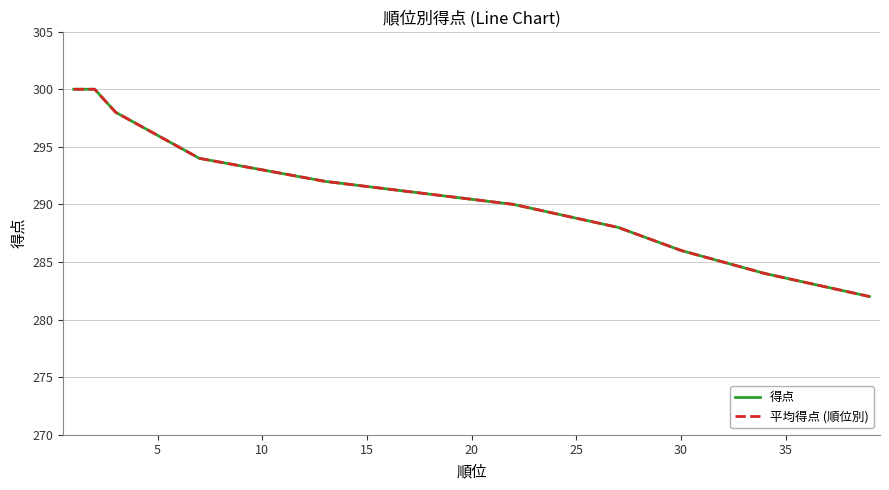

What is the change in value from 22 to 34?

-6